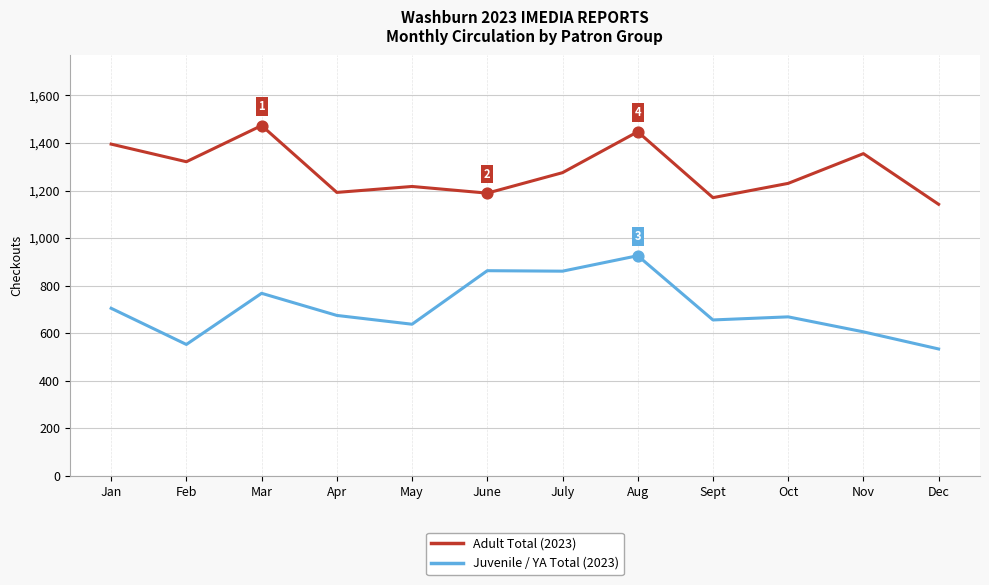

What is the difference between the highest and lowest values at Feb?

768